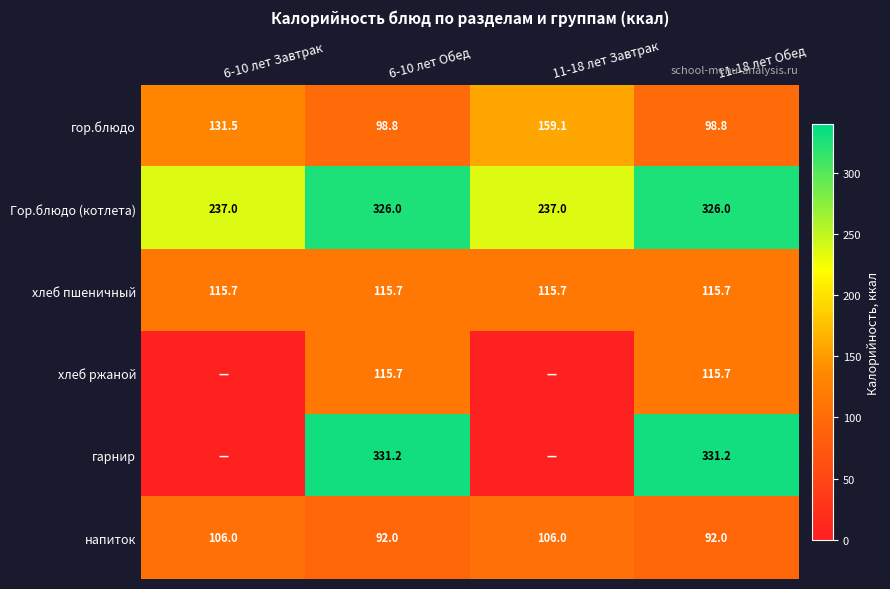

What is the sum of the напиток values at 6-10 лет Завтрак and 11-18 лет Обед?

198.0